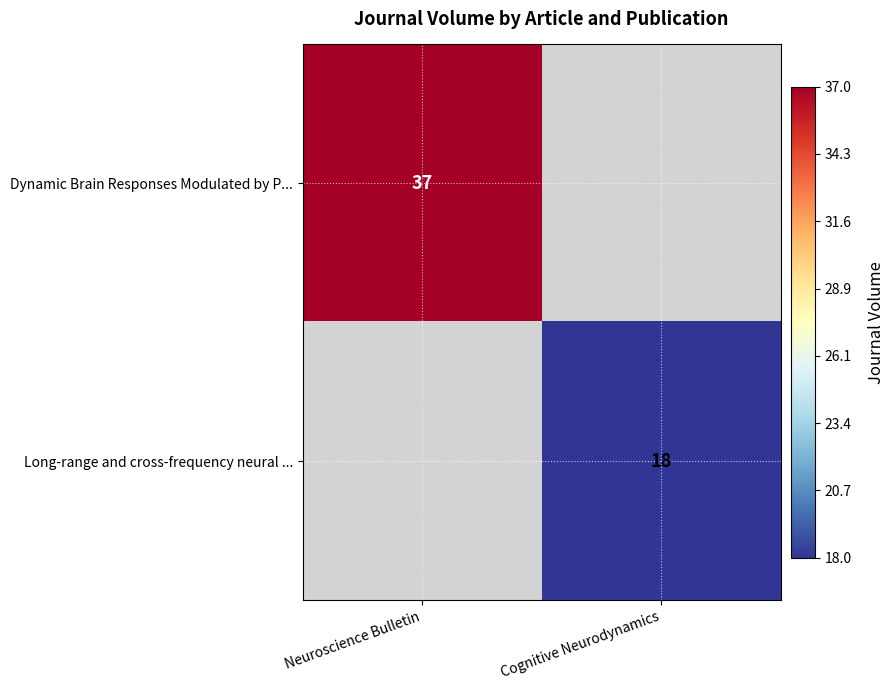

Which has a higher value, Neuroscience Bulletin or Cognitive Neurodynamics?

Neuroscience Bulletin